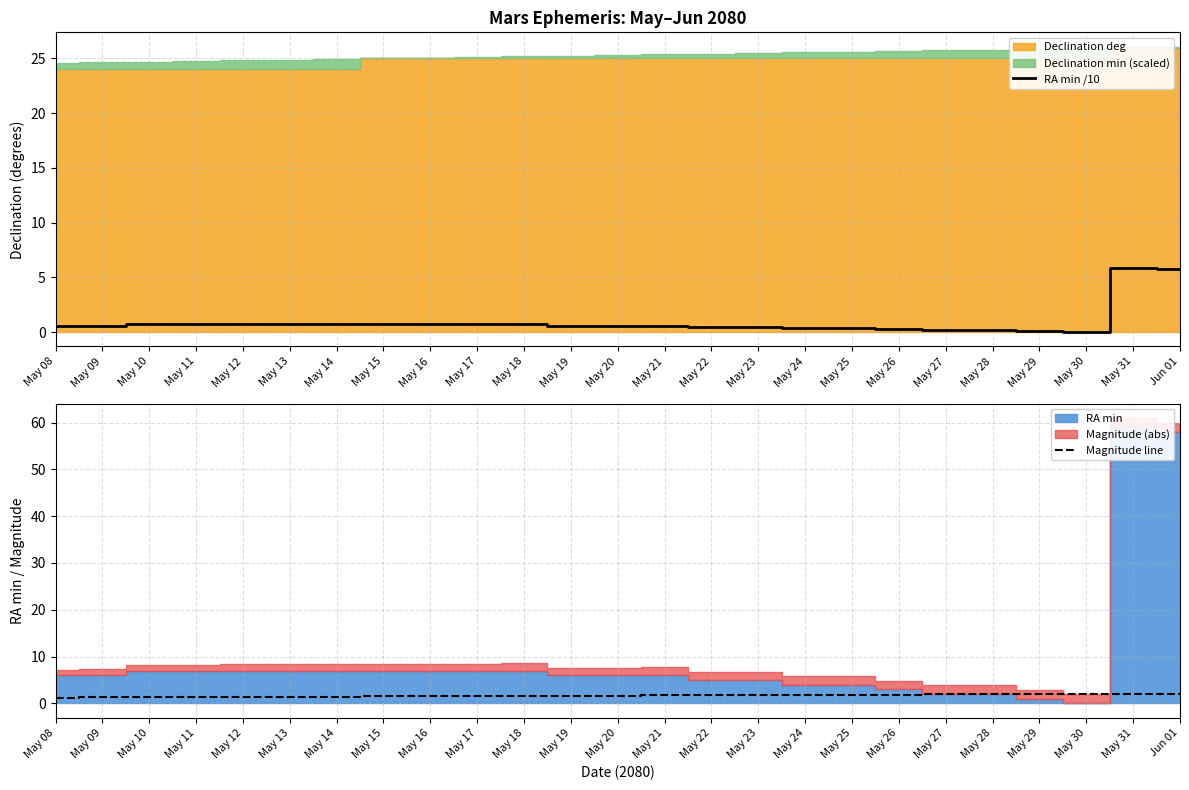

What is the sum of all Magnitude line values?

40.8